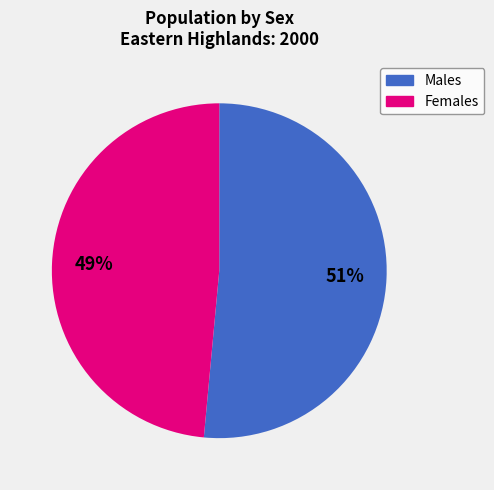

To the nearest percent, what is the average slice percentage?

50%